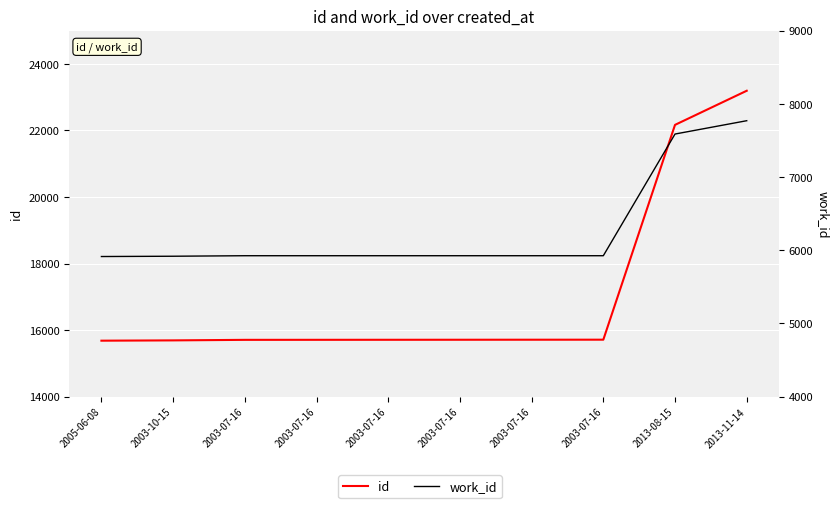

Rank the series at 2003-10-15 from highest to lowest value.

id, work_id